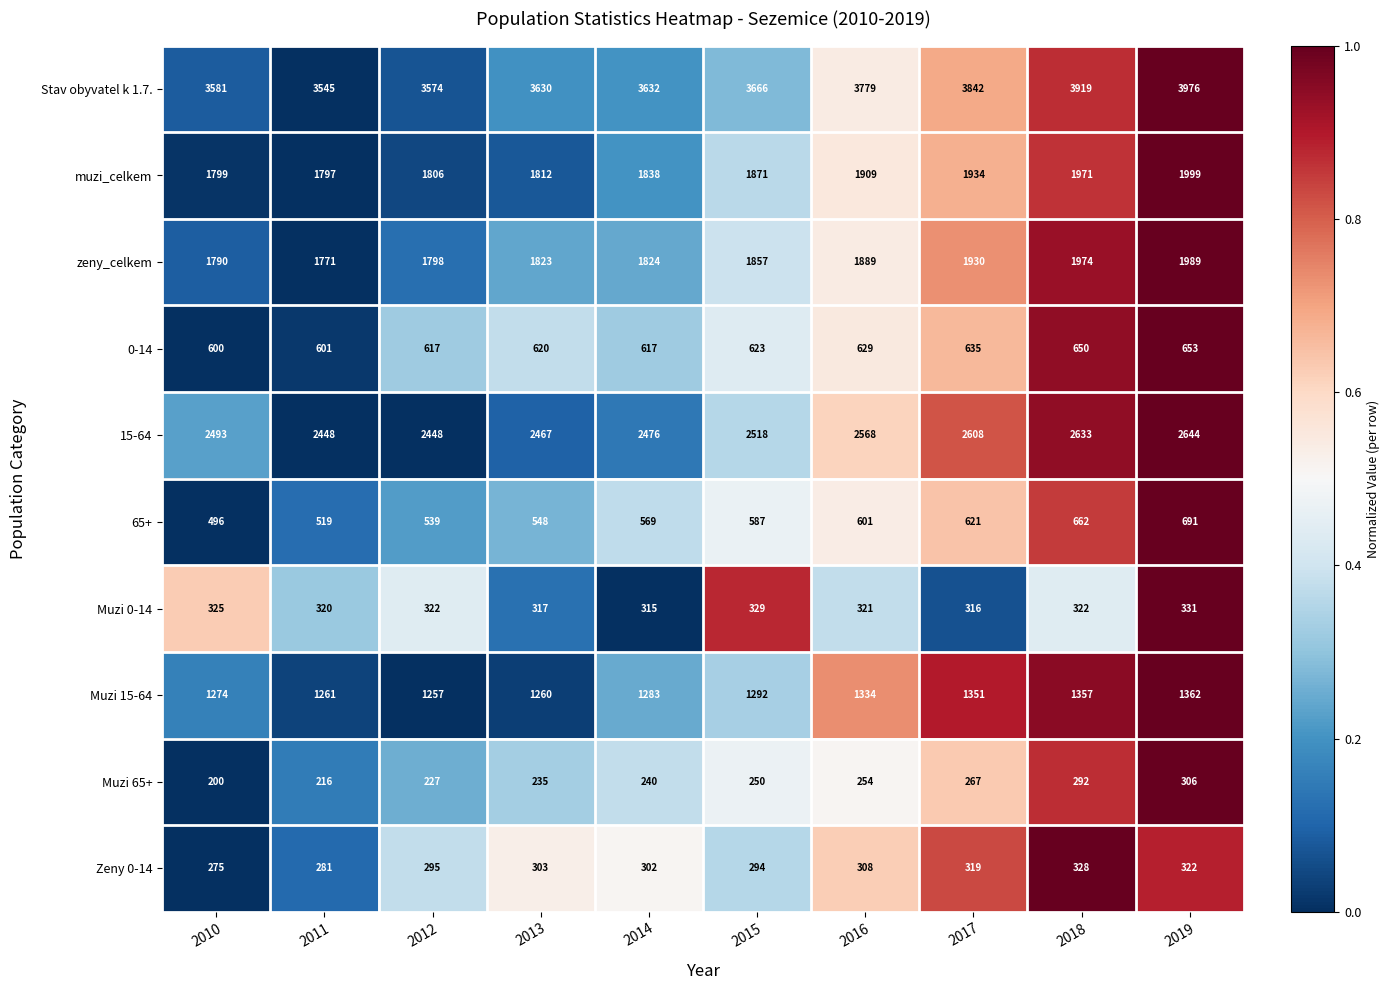

What is the greatest value displayed?

3976